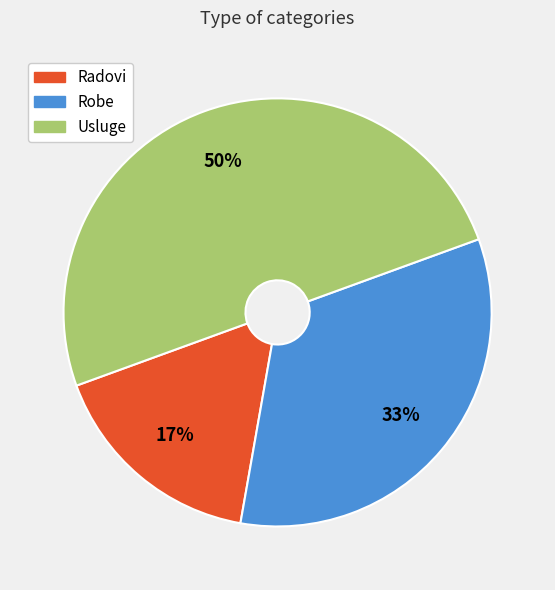

Does Radovi account for over 50% of the chart?

No